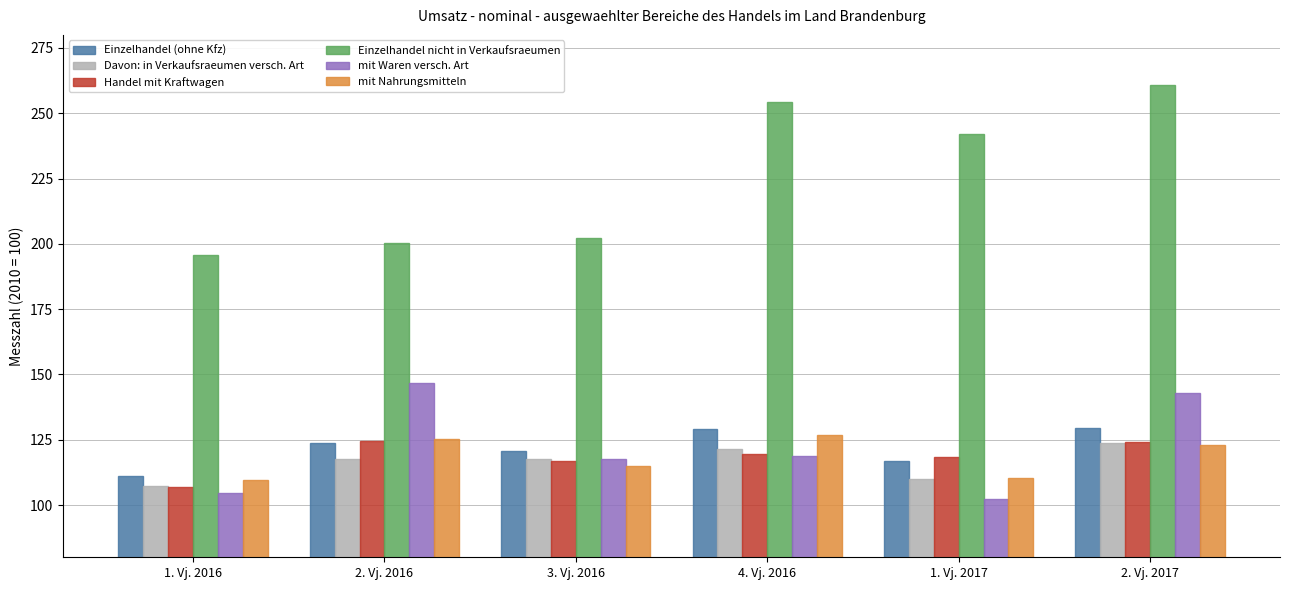

How many values in the mit Nahrungsmitteln series are below 122?

3